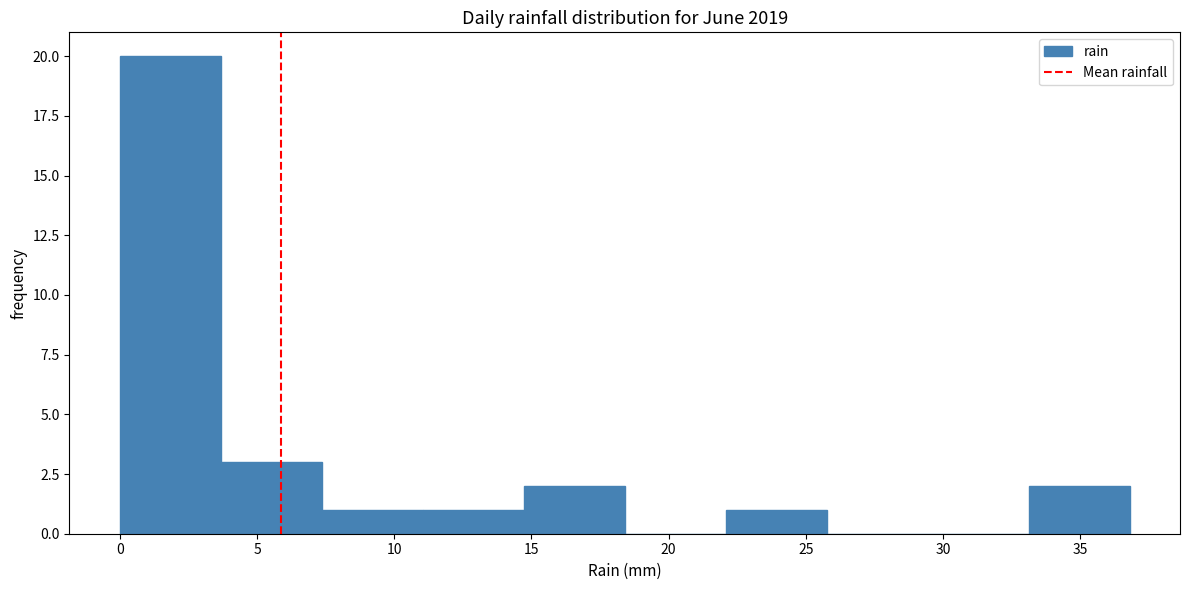

Reading left to right, transcribe this chart: for each bar, give the range it covers on the x-axis and its height. Neither the bar edges nor the heights are printed on the chart, so give them approximately, as read against the axes.

0.0 to 3.5: 20
3.5 to 7.5: 3
7.5 to 11.0: 1
11.0 to 14.5: 1
14.5 to 18.5: 2
18.5 to 22.0: 0
22.0 to 26.0: 1
26.0 to 29.5: 0
29.5 to 33.0: 0
33.0 to 37.0: 2